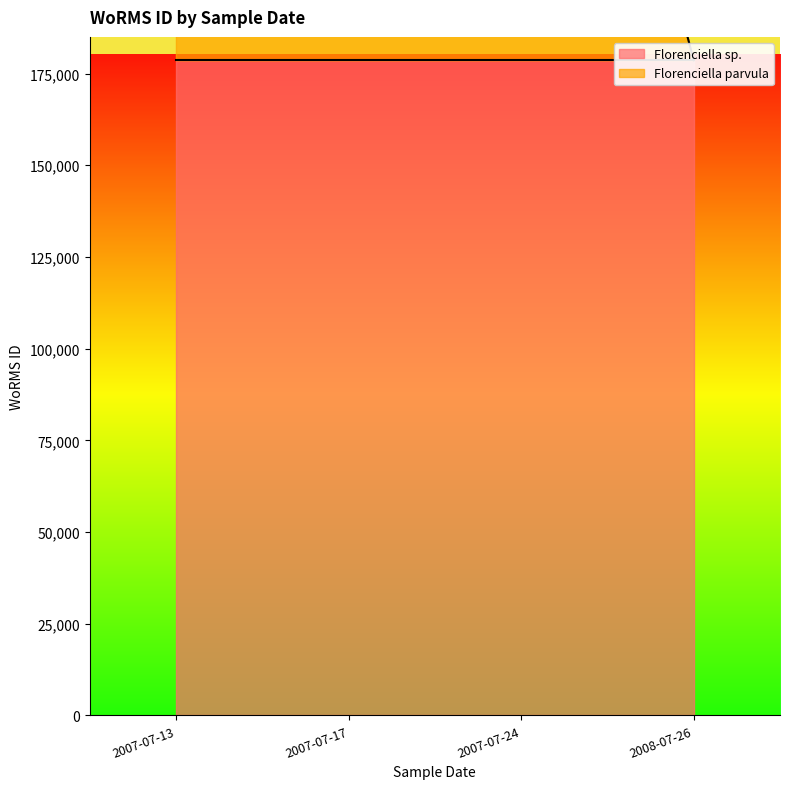

Does the chart have visible grid lines?

No